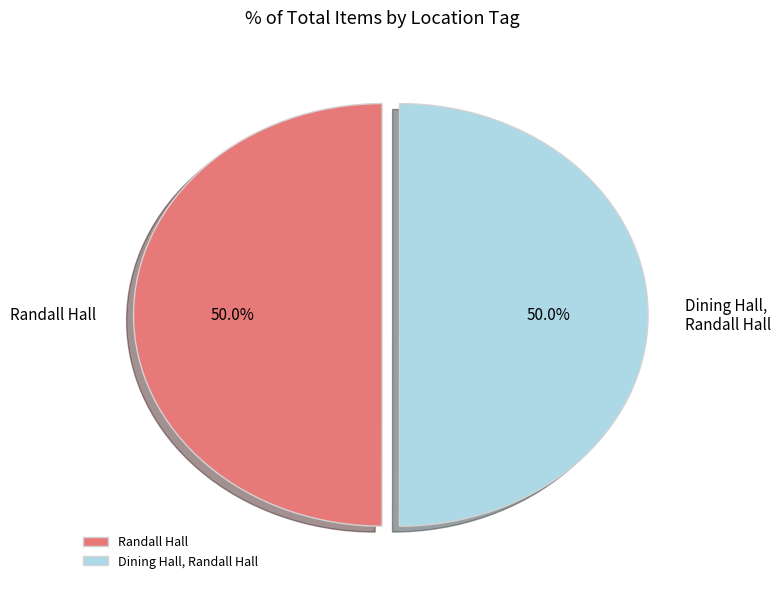

What is the ratio of the value at Dining Hall, Randall Hall to the value at Randall Hall?

1.0